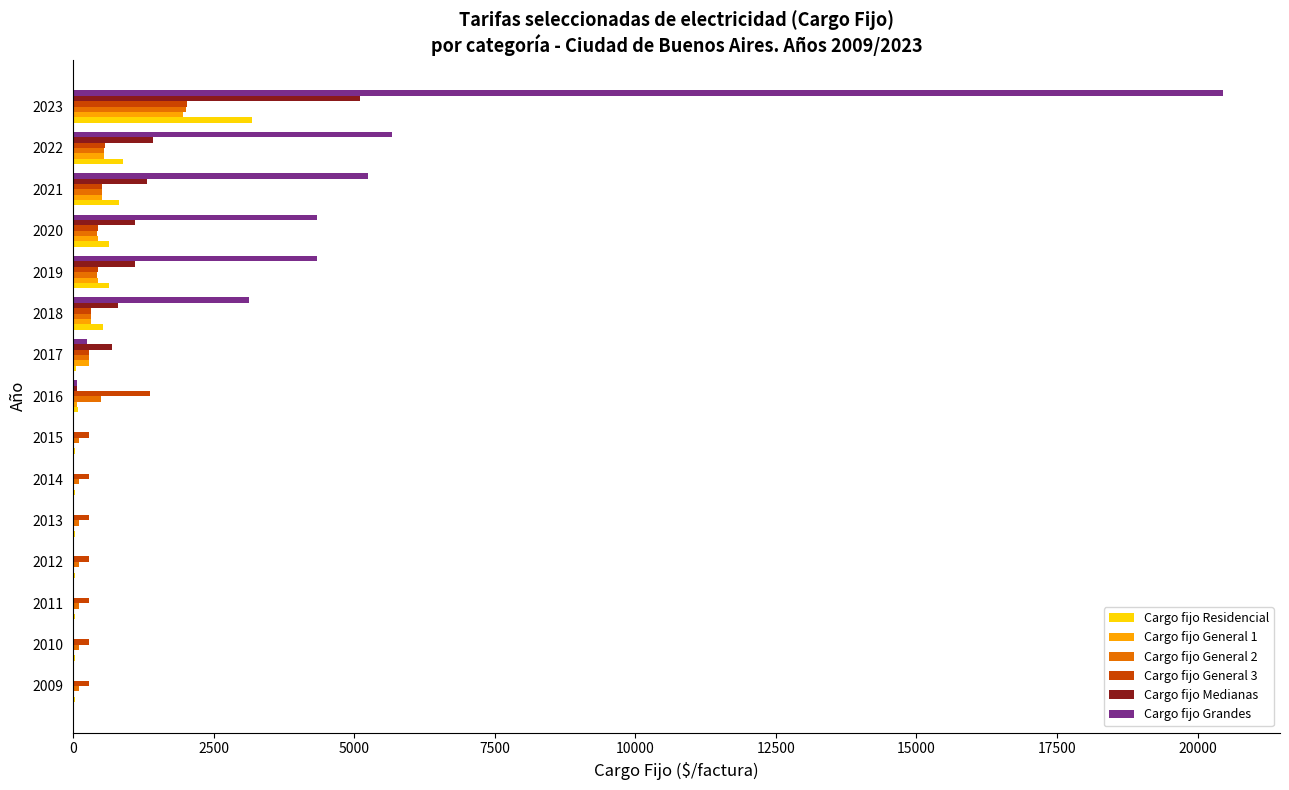

What is the sum of all Cargo fijo General 2 values?

5718.5